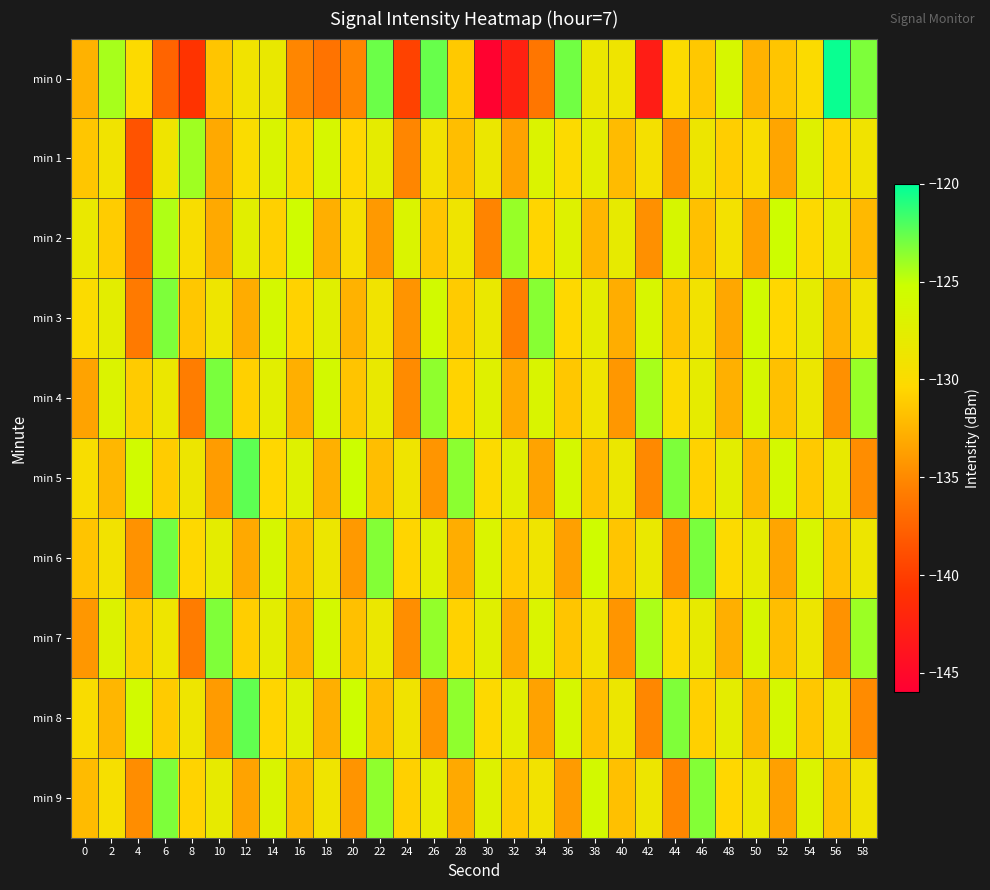

Which has a higher value, 26 or 12?

26